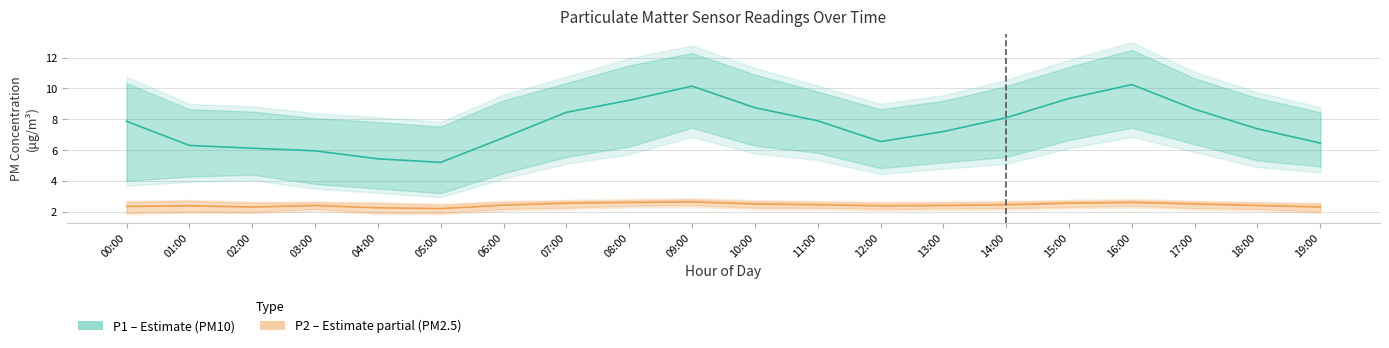

True or false: P2 (PM2.5) has more than 1 points higher than both neighbors.

True